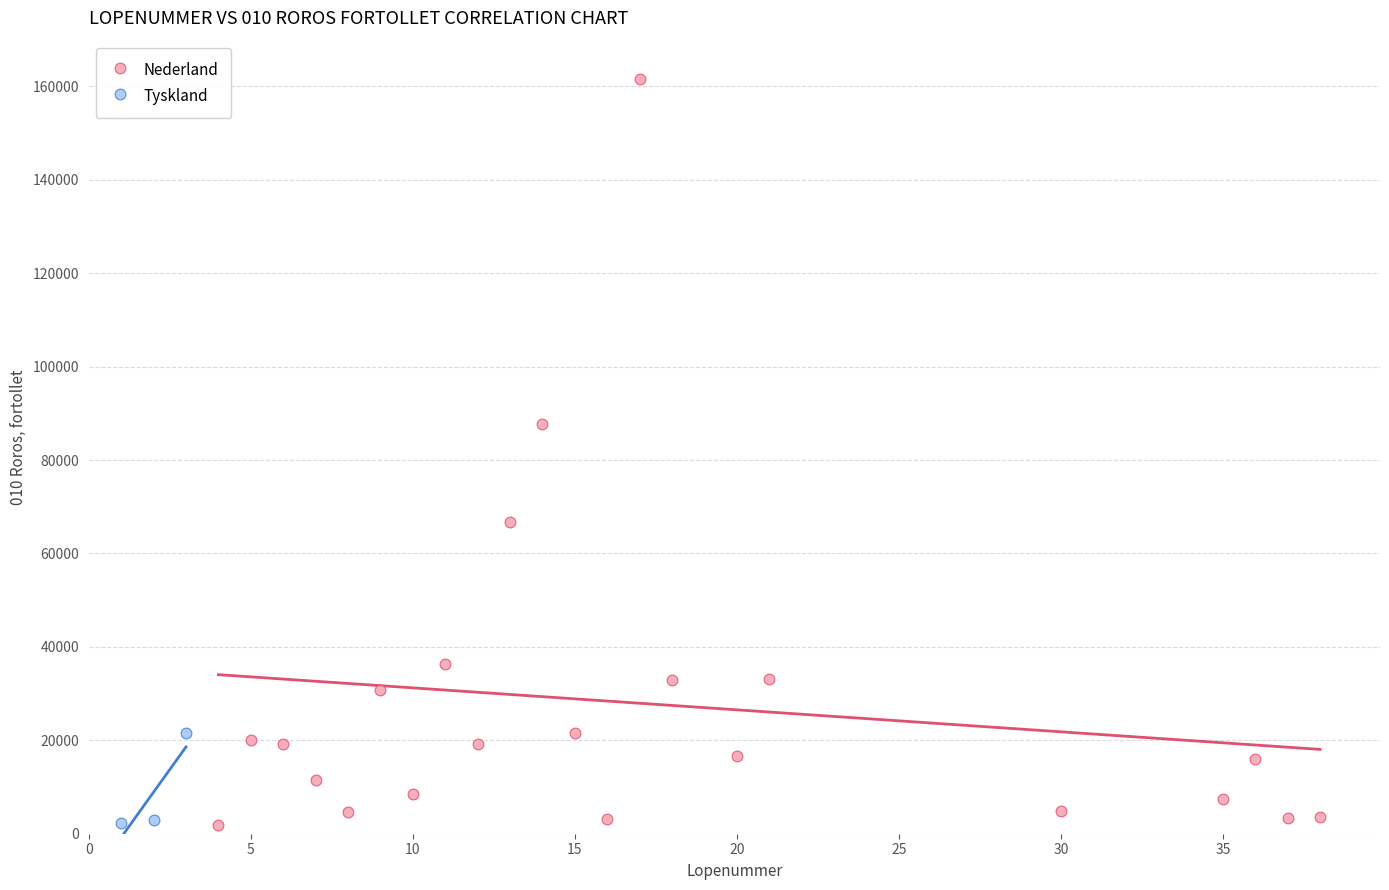

Which series reaches the maximum Y coordinate?

Nederland